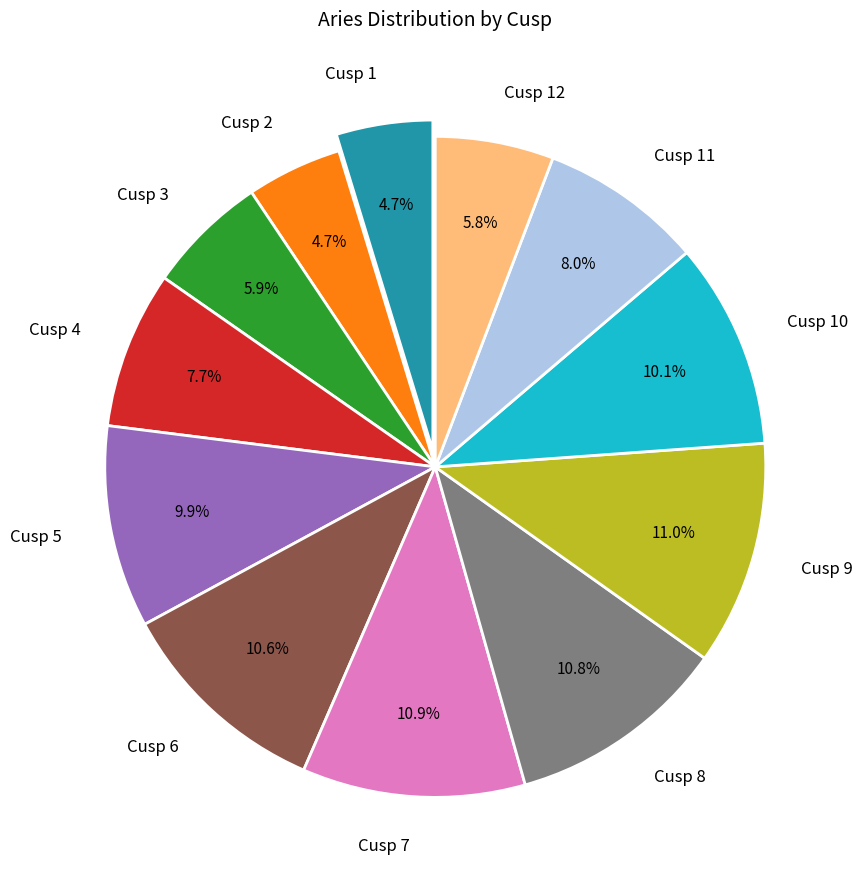

Approximately how many times larger is the value at Cusp 8 compared to Cusp 9?

1.0